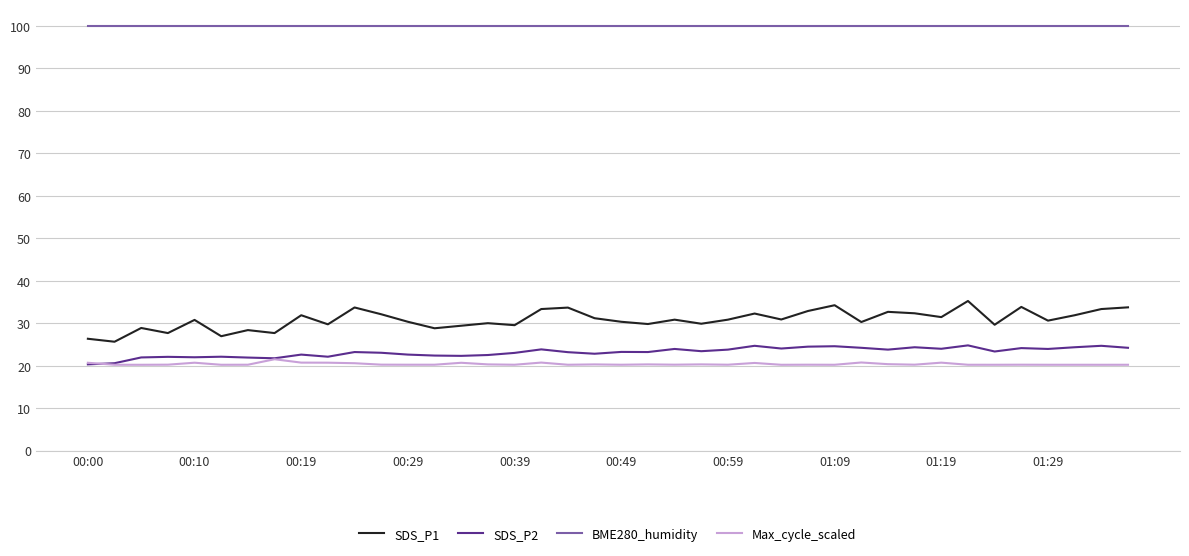

Does the chart have visible grid lines?

Yes